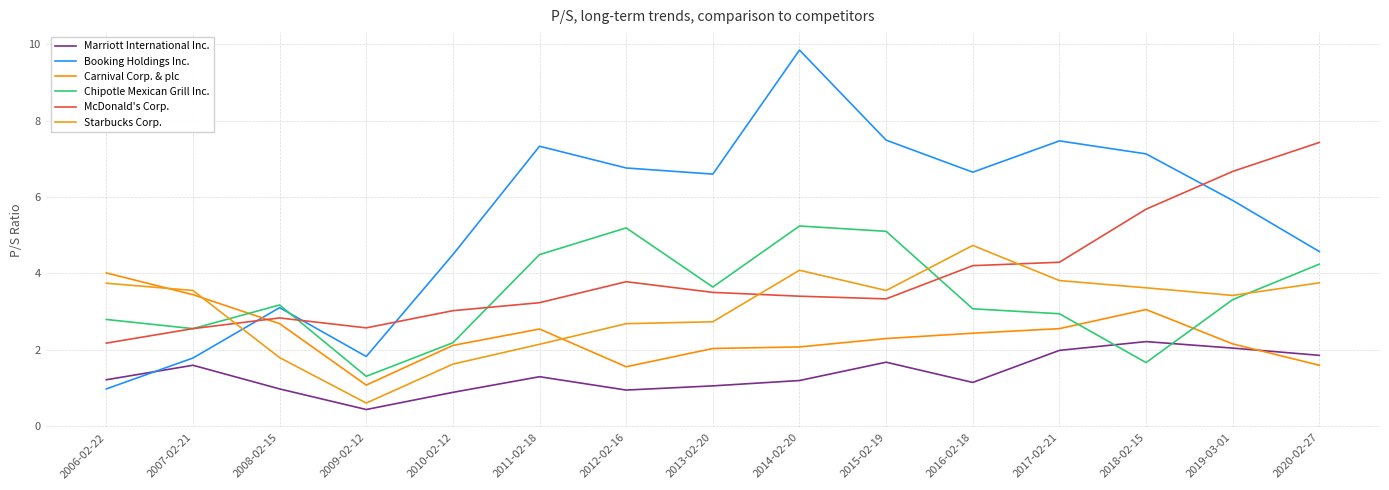

What is the lowest value of the Starbucks Corp. series?

0.6